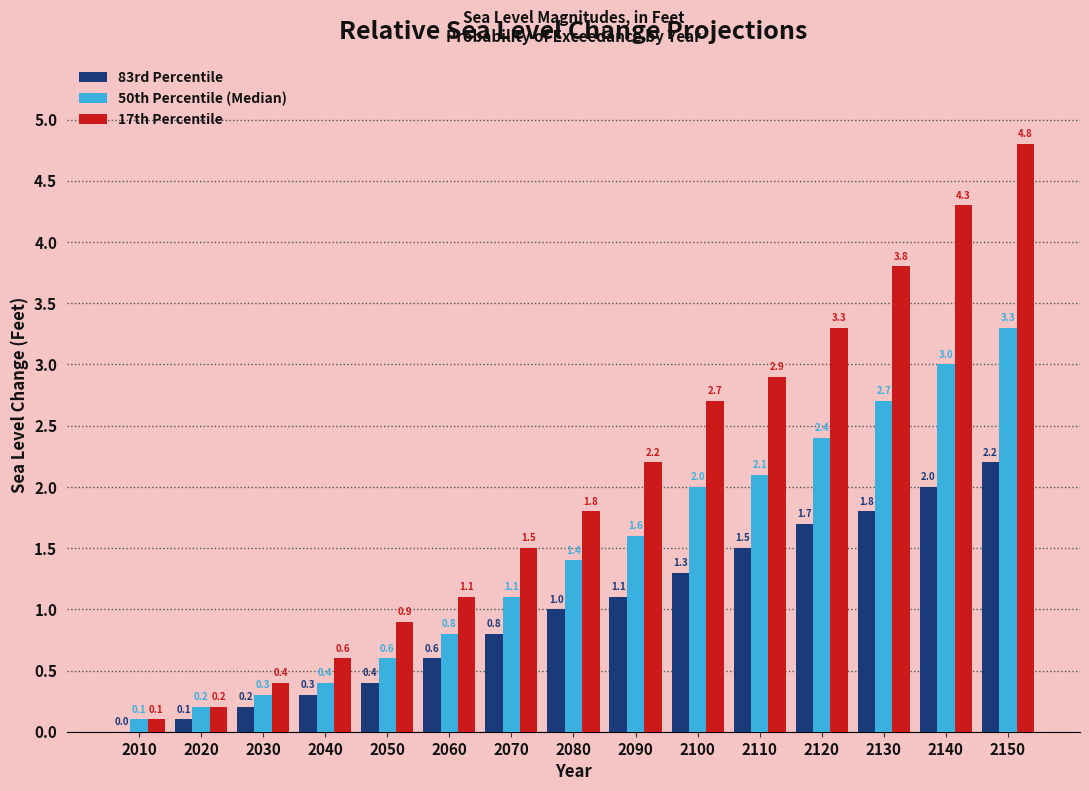

Reading right to left, transcribe all the data shown in this chart.

83rd Percentile: 2150=2.2	2140=2.0	2130=1.8	2120=1.7	2110=1.5	2100=1.3	2090=1.1	2080=1.0	2070=0.8	2060=0.6	2050=0.4	2040=0.3	2030=0.2	2020=0.1	2010=0.0
50th Percentile (Median): 2150=3.3	2140=3.0	2130=2.7	2120=2.4	2110=2.1	2100=2.0	2090=1.6	2080=1.4	2070=1.1	2060=0.8	2050=0.6	2040=0.4	2030=0.3	2020=0.2	2010=0.1
17th Percentile: 2150=4.8	2140=4.3	2130=3.8	2120=3.3	2110=2.9	2100=2.7	2090=2.2	2080=1.8	2070=1.5	2060=1.1	2050=0.9	2040=0.6	2030=0.4	2020=0.2	2010=0.1